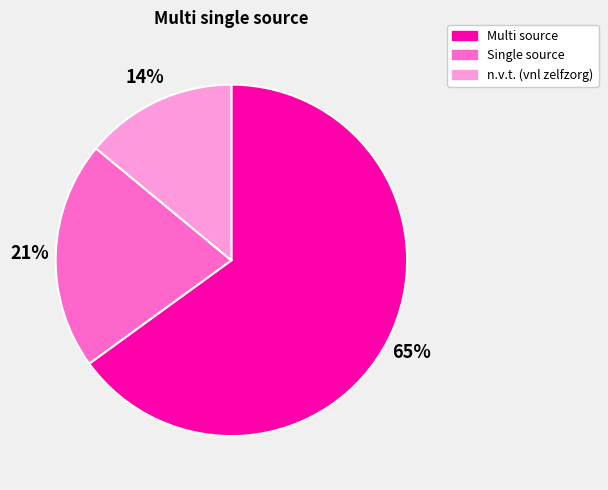

To the nearest percent, what is the difference between the Single source and Multi source slice percentages?

44%